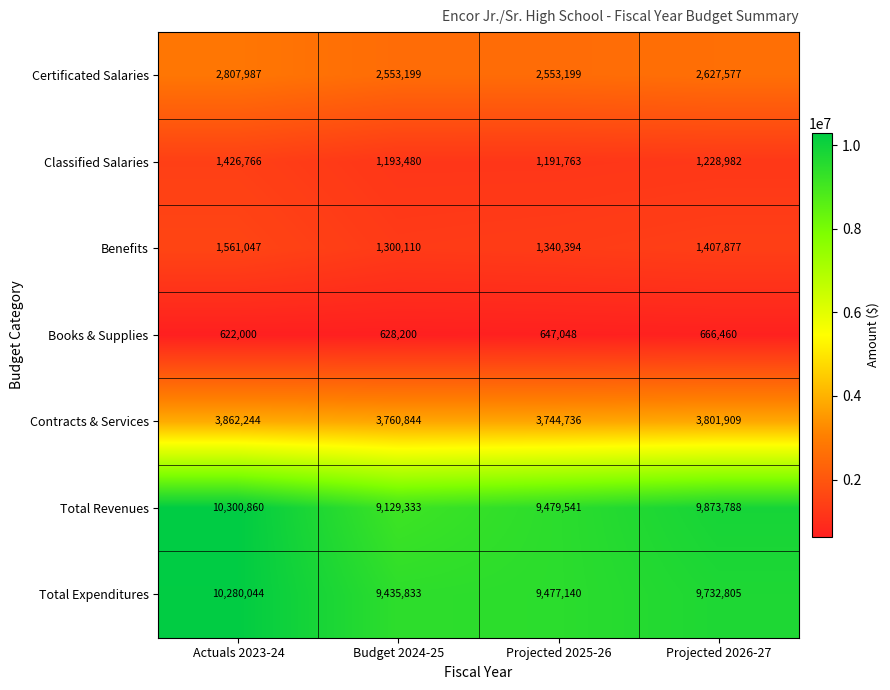

Which series changed the most between Actuals 2023-24 and Projected 2025-26?

Total Revenues